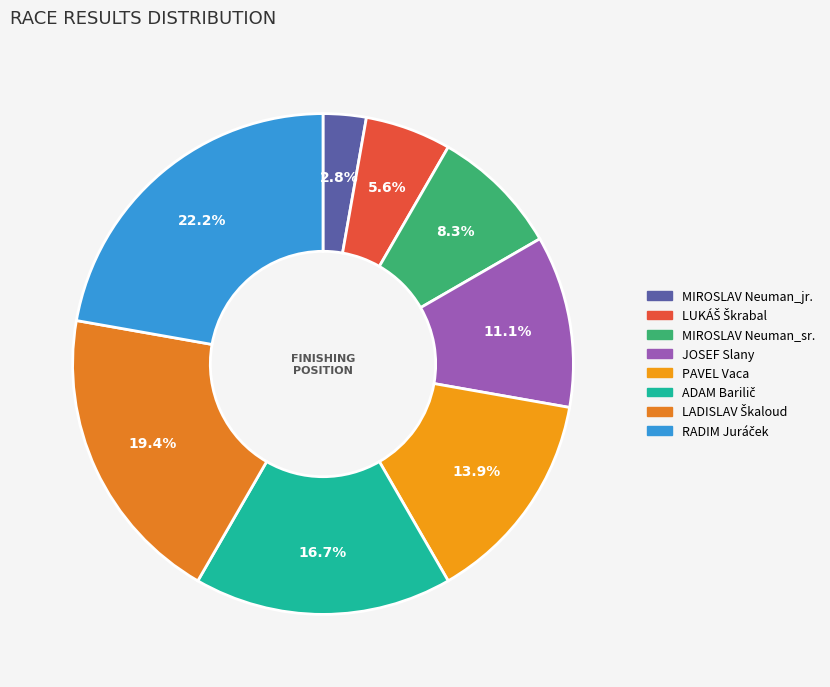

Is it true that LUKÁŠ Škrabal is 6% of the pie?

True